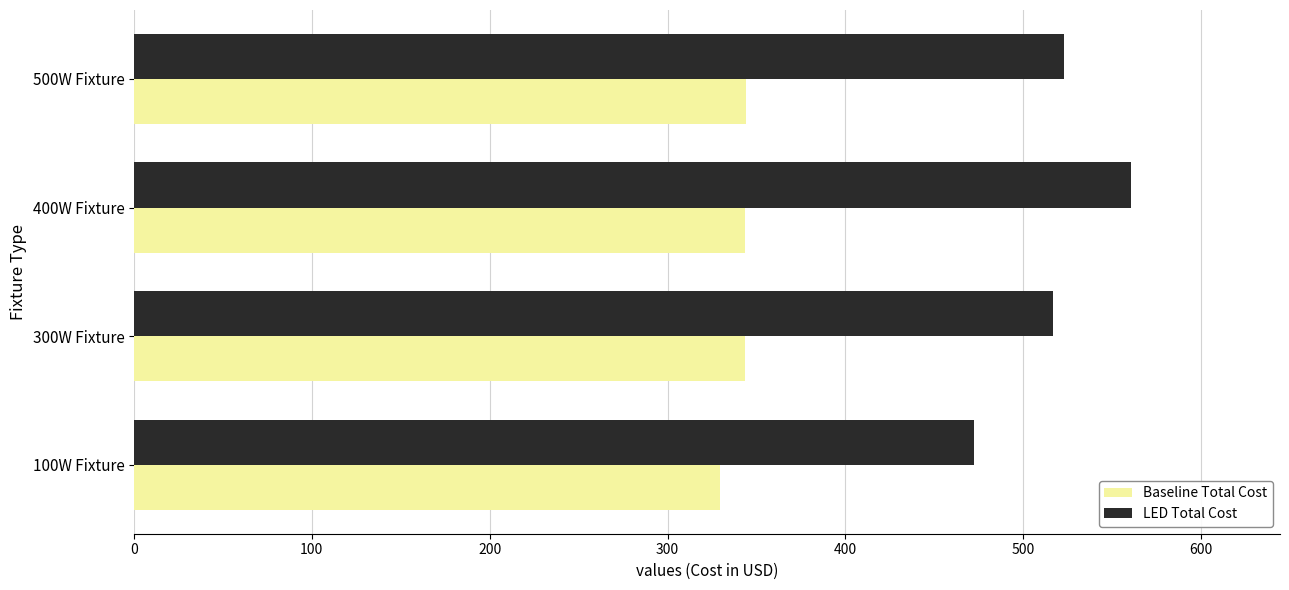

True or false: Baseline Total Cost has a value of 479.8 at 300W Fixture.

False